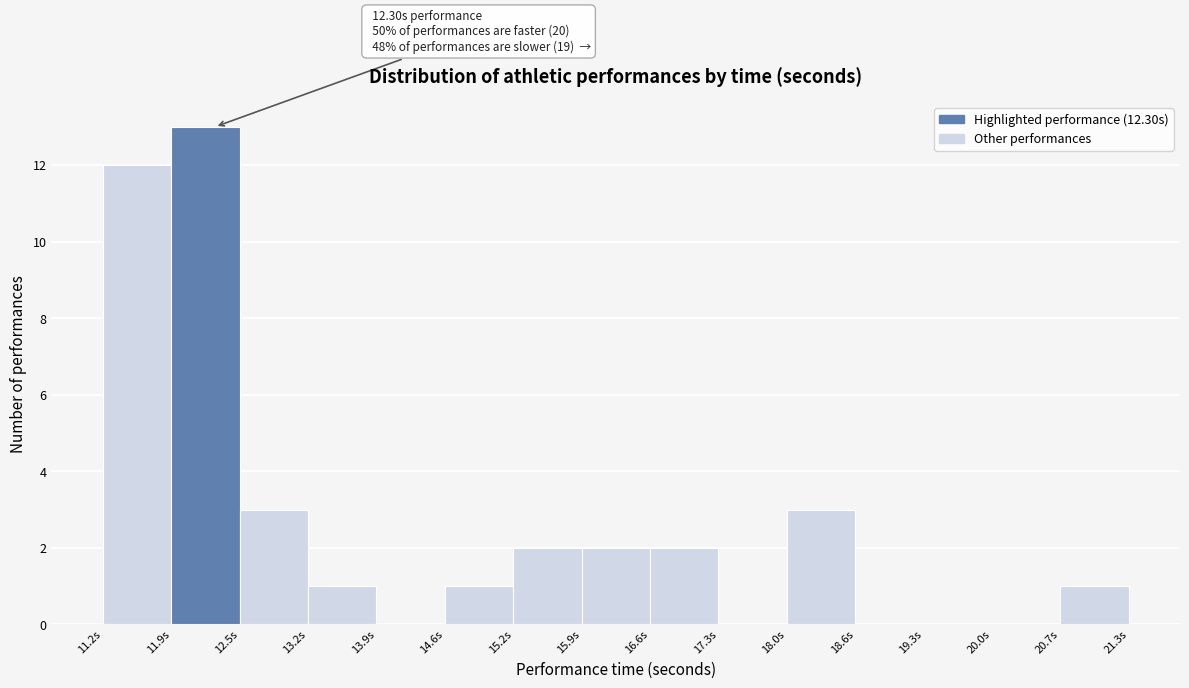

Over which range of the x-axis is the bar tallest?

11.9 to 12.5